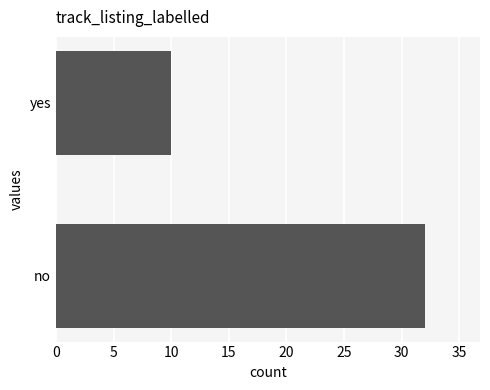

Rank the categories by value from lowest to highest.

yes, no